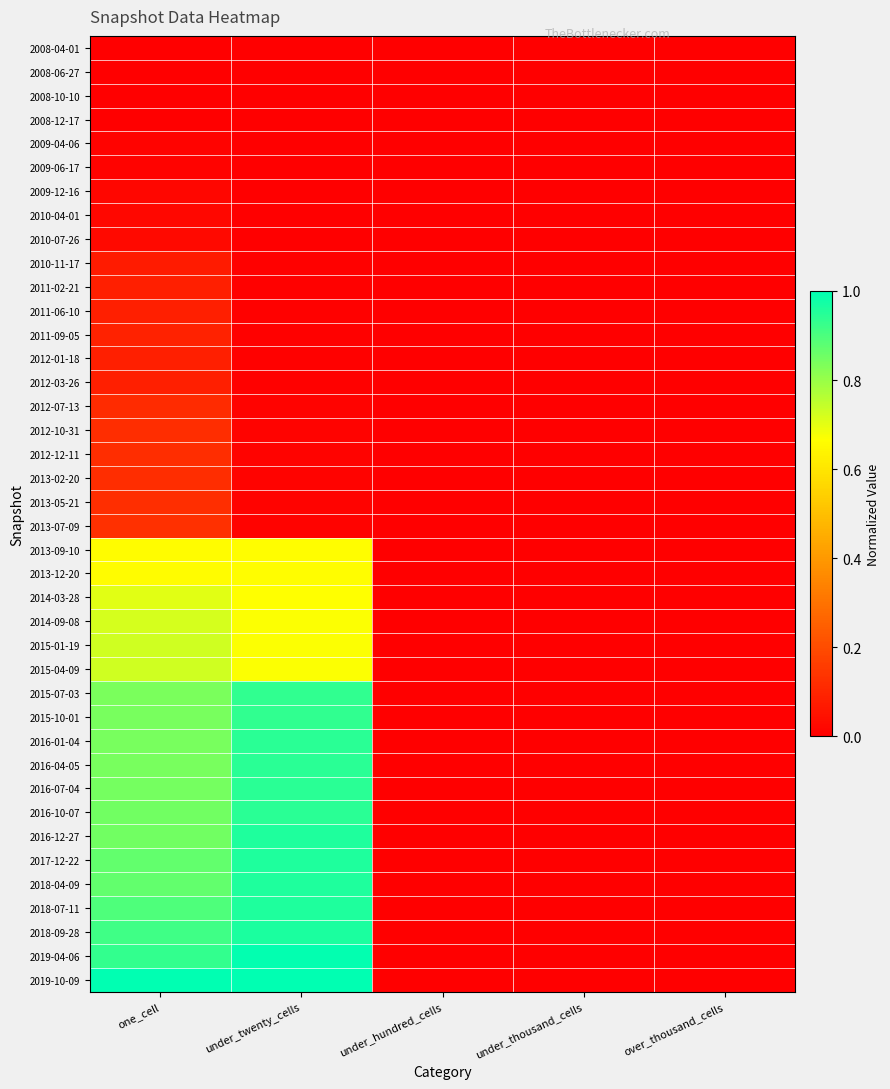

List the series in order of their peak value, lowest first.

2008-04-01, 2008-06-27, 2008-10-10, 2008-12-17, 2009-04-06, 2009-06-17, 2009-12-16, 2010-04-01, 2010-07-26, 2010-11-17, 2011-02-21, 2011-06-10, 2012-01-18, 2012-03-26, 2011-09-05, 2012-07-13, 2012-10-31, 2012-12-11, 2013-02-20, 2013-05-21, 2013-07-09, 2013-09-10, 2013-12-20, 2014-03-28, 2014-09-08, 2015-01-19, 2015-04-09, 2015-10-01, 2015-07-03, 2016-01-04, 2016-04-05, 2016-07-04, 2016-10-07, 2016-12-27, 2017-12-22, 2018-04-09, 2018-07-11, 2018-09-28, 2019-04-06, 2019-10-09